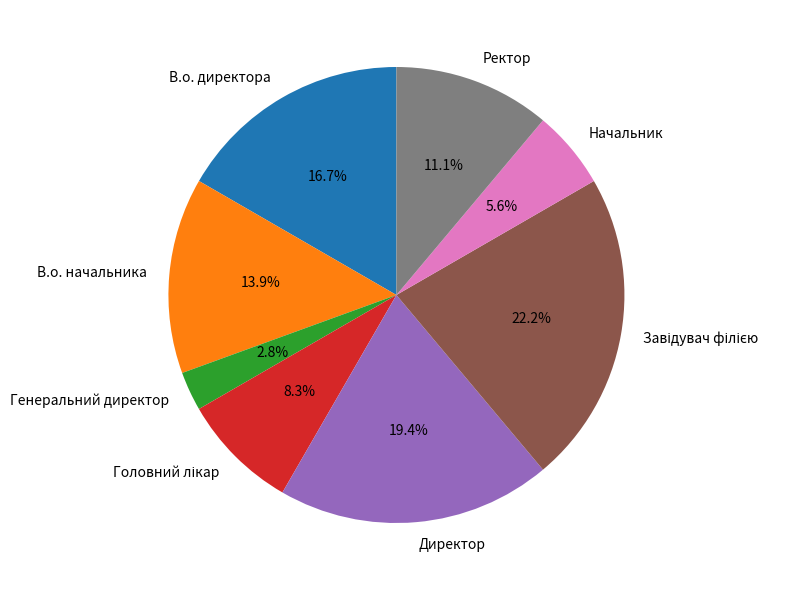

Between В.о. начальника and Начальник, which is larger?

В.о. начальника